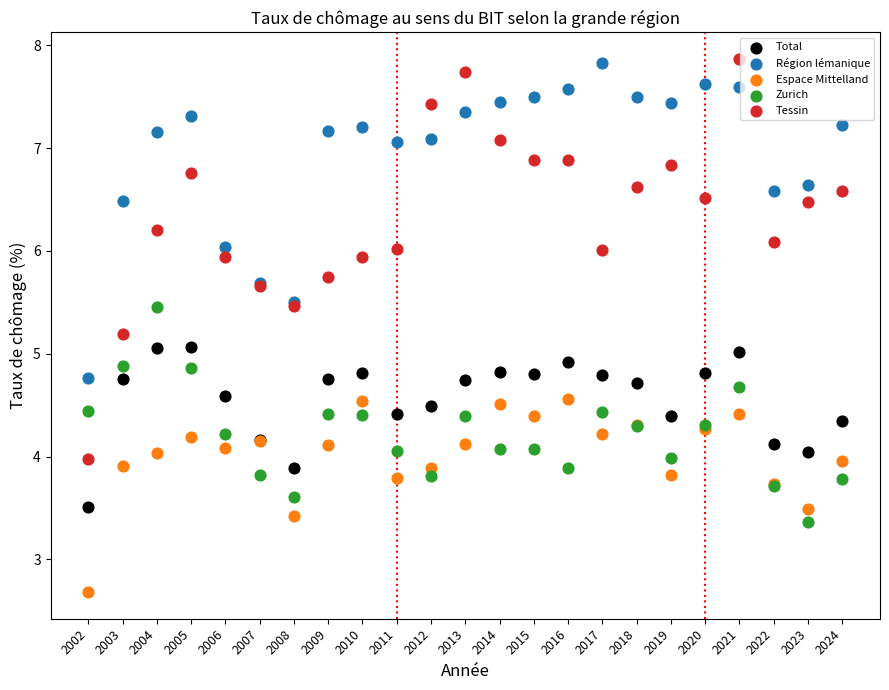

Which series has the largest Y range (max minus min)?

Tessin